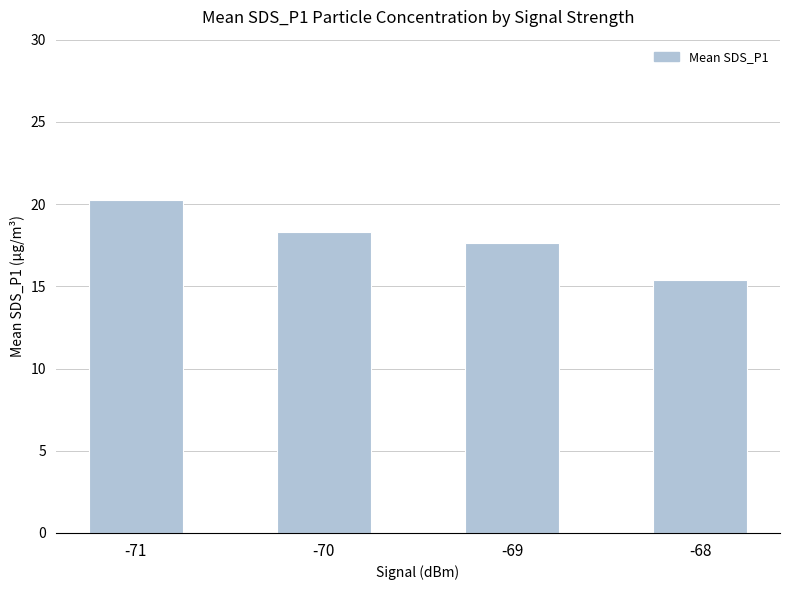

Reading left to right, transcribe all the data shown in this chart.

-71=20.3	-70=18.3	-69=17.6	-68=15.4